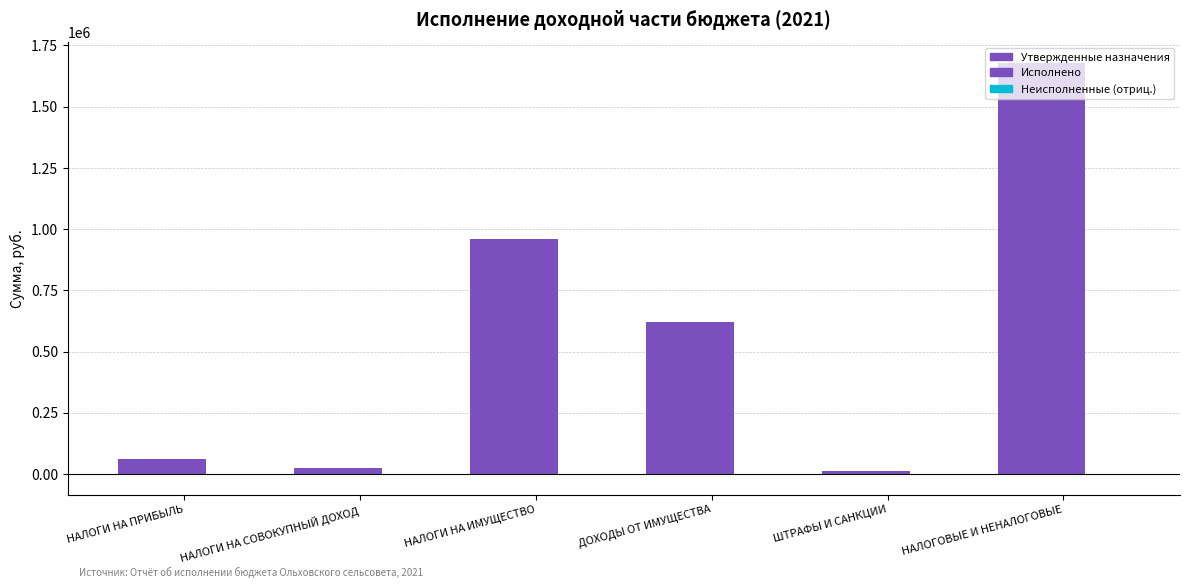

What is the difference between the Исполнено values at НАЛОГИ НА ИМУЩЕСТВО and НАЛОГИ НА СОВОКУПНЫЙ ДОХОД?

936636.8